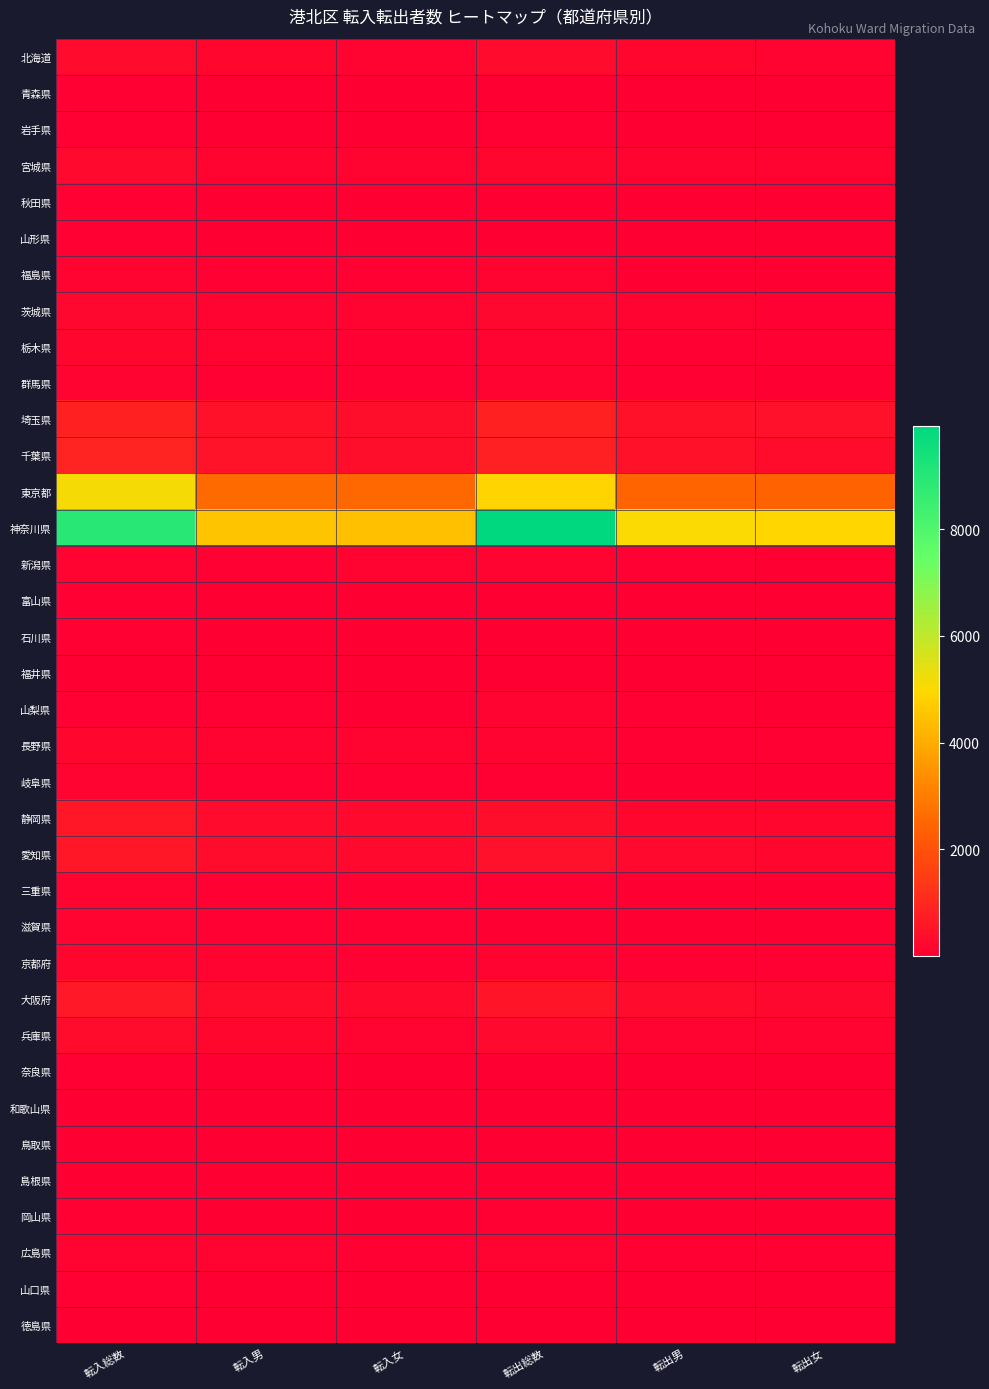

Reading right to left, extract all data points from this chart.

北海道: 転出女=125	転出男=169	転出総数=294	転入女=137	転入男=162	転入総数=299
青森県: 転出女=17	転出男=27	転出総数=44	転入女=30	転入男=38	転入総数=68
岩手県: 転出女=25	転出男=31	転出総数=56	転入女=37	転入男=42	転入総数=79
宮城県: 転出女=98	転出男=101	転出総数=199	転入女=130	転入男=111	転入総数=241
秋田県: 転出女=13	転出男=19	転出総数=32	転入女=29	転入男=16	転入総数=45
山形県: 転出女=18	転出男=26	転出総数=44	転入女=33	転入男=40	転入総数=73
福島県: 転出女=42	転出男=44	転出総数=86	転入女=73	転入男=75	転入総数=148
茨城県: 転出女=83	転出男=124	転出総数=207	転入女=95	転入男=121	転入総数=216
栃木県: 転出女=56	転出男=80	転出総数=136	転入女=80	転入男=84	転入総数=164
群馬県: 転出女=42	転出男=68	転出総数=110	転入女=60	転入男=76	転入総数=136
埼玉県: 転出女=408	転出男=450	転出総数=858	転入女=385	転入男=455	転入総数=840
千葉県: 転出女=348	転出男=461	転出総数=809	転入女=385	転入男=480	転入総数=865
東京都: 転出女=2423	転出男=2467	転出総数=4890	転入女=2532	転入男=2580	転入総数=5112
神奈川県: 転出女=4895	転出男=5042	転出総数=9937	転入女=4443	転入男=4512	転入総数=8955
新潟県: 転出女=41	転出男=50	転出総数=91	転入女=90	転入男=67	転入総数=157
富山県: 転出女=19	転出男=19	転出総数=38	転入女=24	転入男=29	転入総数=53
石川県: 転出女=15	転出男=23	転出総数=38	転入女=32	転入男=33	転入総数=65
福井県: 転出女=7	転出男=9	転出総数=16	転入女=14	転入男=21	転入総数=35
山梨県: 転出女=40	転出男=46	転出総数=86	転入女=34	転入男=46	転入総数=80
長野県: 転出女=64	転出男=70	転出総数=134	転入女=84	転入男=102	転入総数=186
岐阜県: 転出女=24	転出男=33	転出総数=57	転入女=47	転入男=58	転入総数=105
静岡県: 転出女=168	転出男=192	転出総数=360	転入女=261	転入男=292	転入総数=553
愛知県: 転出女=189	転出男=241	転出総数=430	転入女=252	転入男=324	転入総数=576
三重県: 転出女=25	転出男=26	転出総数=51	転入女=50	転入男=53	転入総数=103
滋賀県: 転出女=14	転出男=25	転出総数=39	転入女=53	転入男=51	転入総数=104
京都府: 転出女=70	転出男=76	転出総数=146	転入女=67	転入男=105	転入総数=172
大阪府: 転出女=226	転出男=312	転出総数=538	転入女=252	転入男=344	転入総数=596
兵庫県: 転出女=125	転出男=149	転出総数=274	転入女=150	転入男=191	転入総数=341
奈良県: 転出女=13	転出男=13	転出総数=26	転入女=33	転入男=29	転入総数=62
和歌山県: 転出女=9	転出男=9	転出総数=18	転入女=16	転入男=27	転入総数=43
鳥取県: 転出女=7	転出男=6	転出総数=13	転入女=7	転入男=11	転入総数=18
島根県: 転出女=7	転出男=9	転出総数=16	転入女=11	転入男=9	転入総数=20
岡山県: 転出女=33	転出男=34	転出総数=67	転入女=21	転入男=39	転入総数=60
広島県: 転出女=55	転出男=66	転出総数=121	転入女=69	転入男=85	転入総数=154
山口県: 転出女=15	転出男=22	転出総数=37	転入女=40	転入男=35	転入総数=75
徳島県: 転出女=6	転出男=11	転出総数=17	転入女=8	転入男=13	転入総数=21